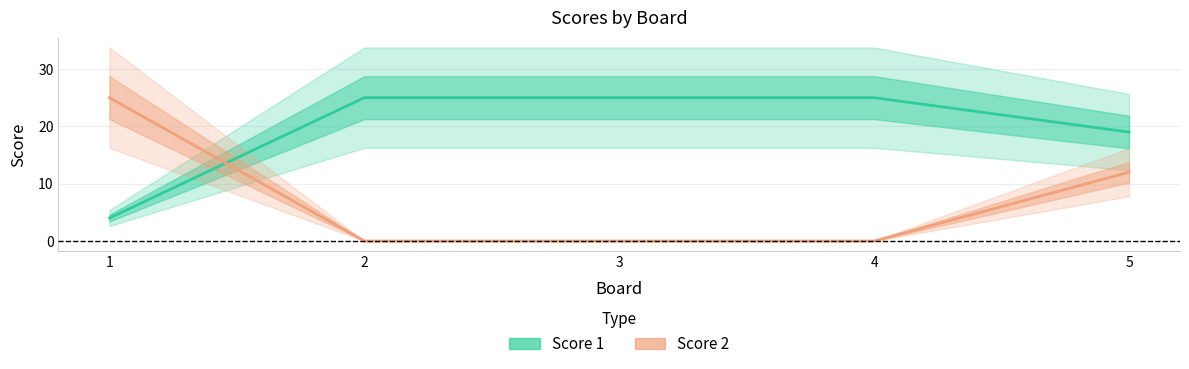

Is the value of Score 1 at 1 greater than the value of Score 2 at 3?

Yes